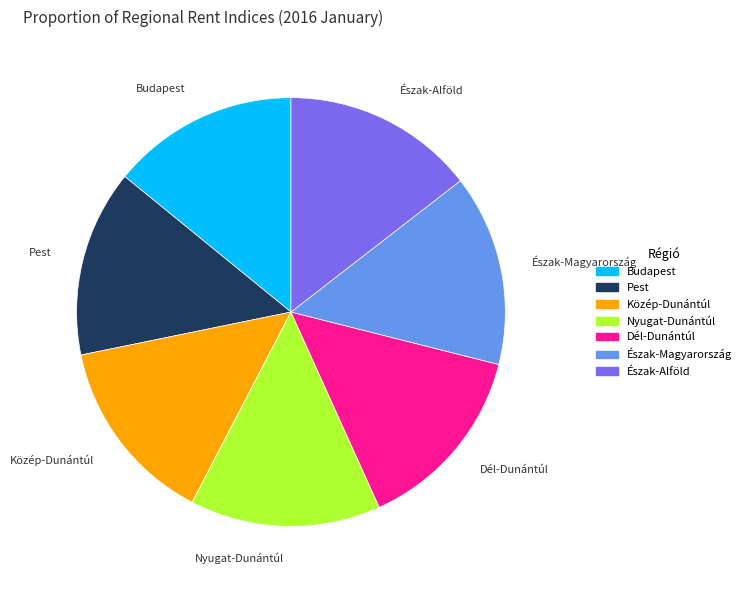

Is Budapest the majority of the pie?

No